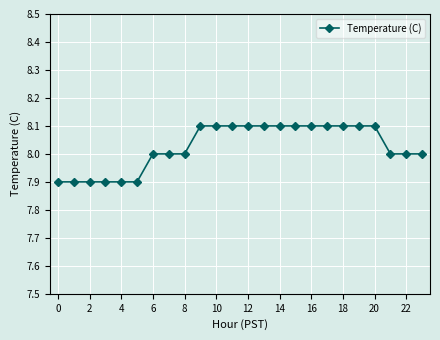

What is the average value?

8.0